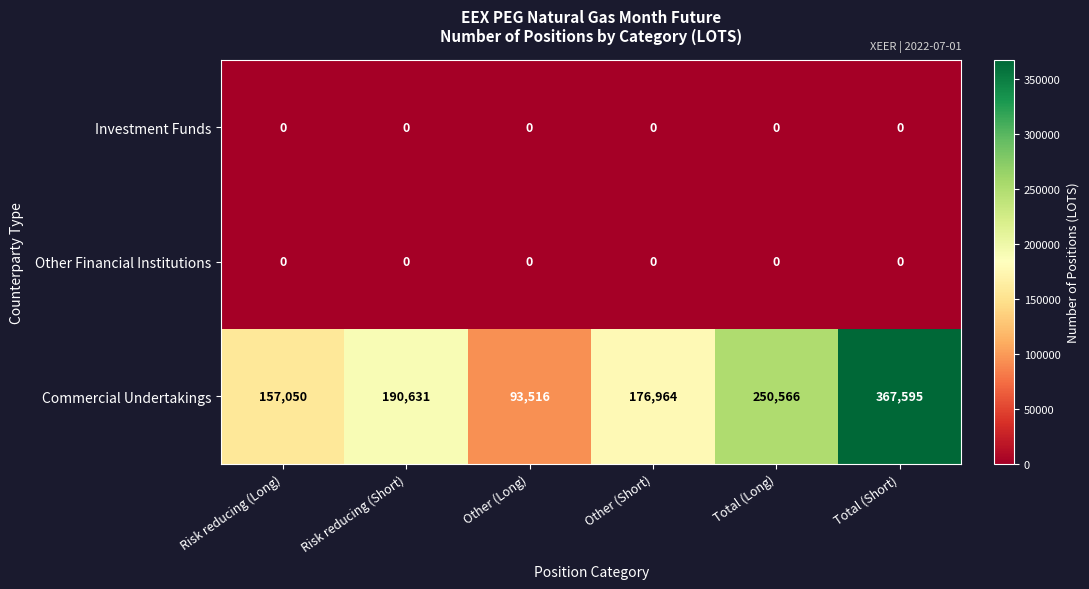

Reading left to right, transcribe all the data shown in this chart.

Investment Funds: Risk reducing (Long)=0	Risk reducing (Short)=0	Other (Long)=0	Other (Short)=0	Total (Long)=0	Total (Short)=0
Other Financial Institutions: Risk reducing (Long)=0	Risk reducing (Short)=0	Other (Long)=0	Other (Short)=0	Total (Long)=0	Total (Short)=0
Commercial Undertakings: Risk reducing (Long)=157050	Risk reducing (Short)=190631	Other (Long)=93516	Other (Short)=176964	Total (Long)=250566	Total (Short)=367595